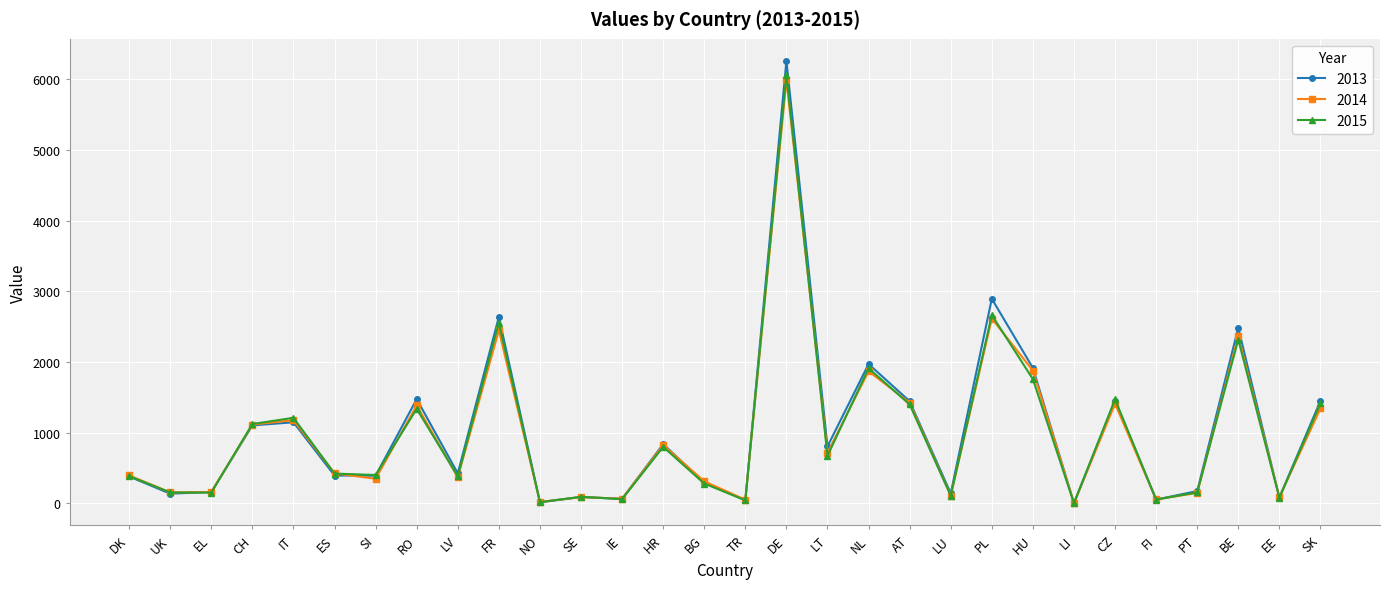

Where is the first local maximum for 2015?

IT